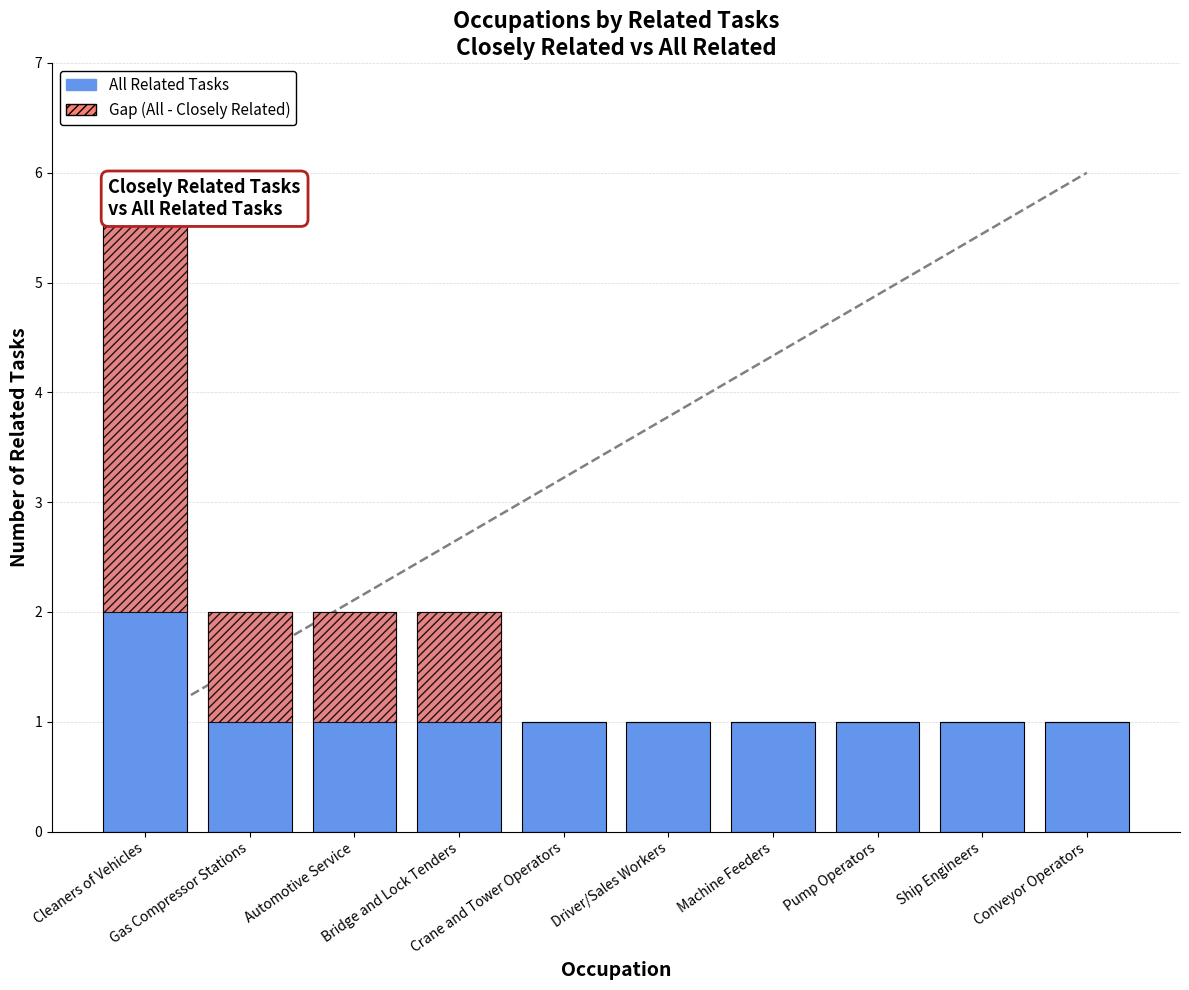

Reading right to left, list all the values displayed in this chart.

All Related Tasks: 1	1	1	1	1	1	2	2	2	6
Gap (All - Closely Related): 0	0	0	0	0	0	1	1	1	4